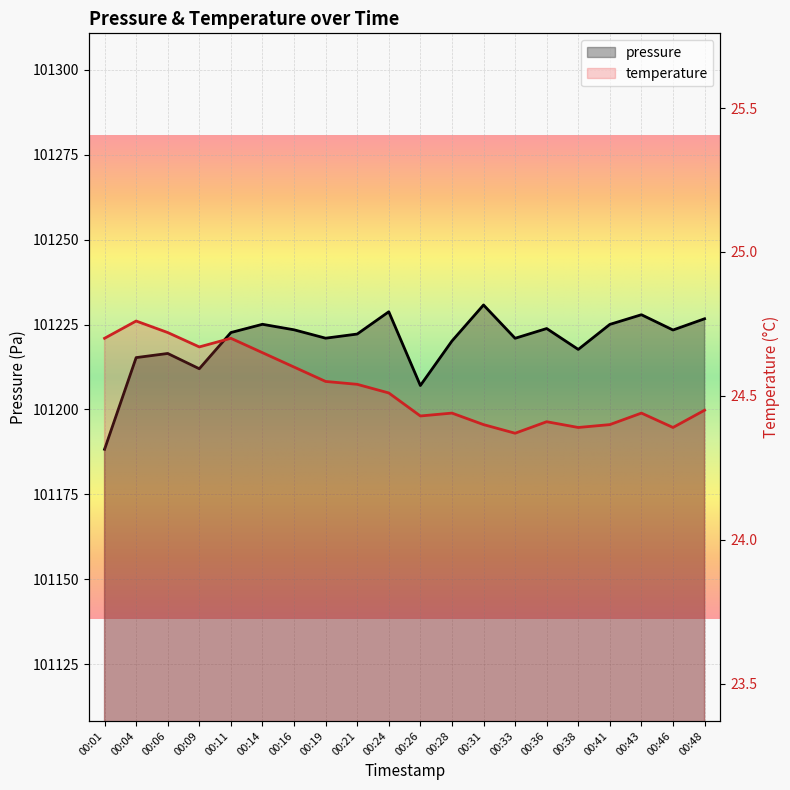

What is the lowest value of the pressure series?

101188.3